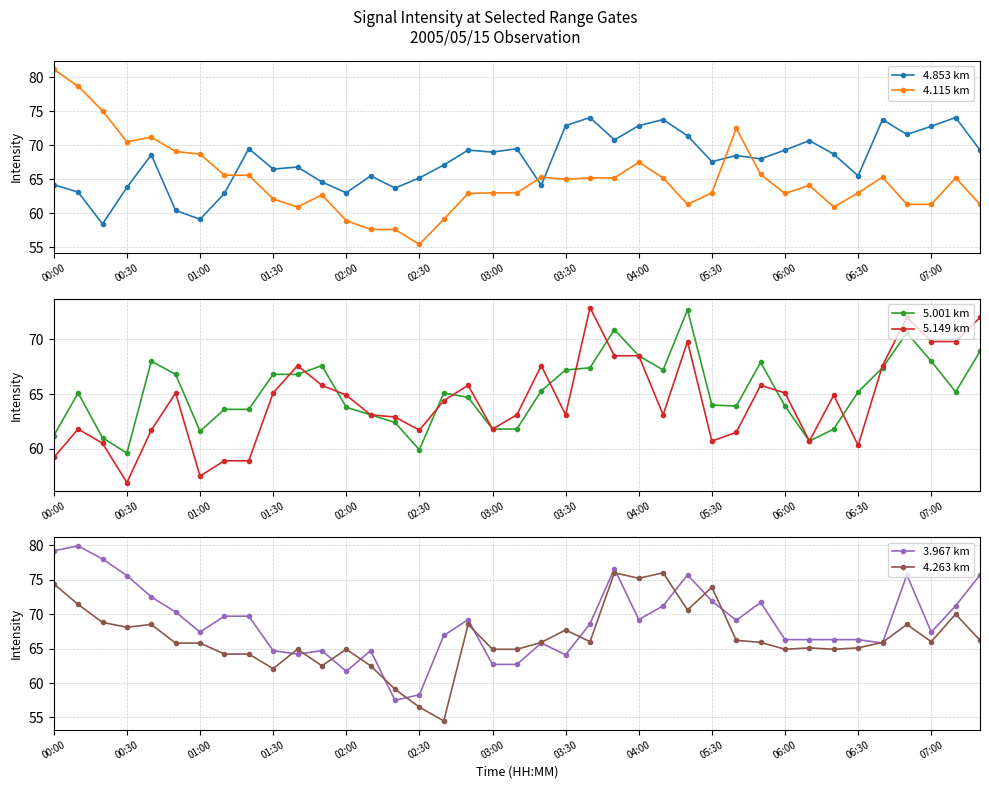

After their last crossing, which series has the higher values: 5.149 km or 4.853 km?

5.149 km